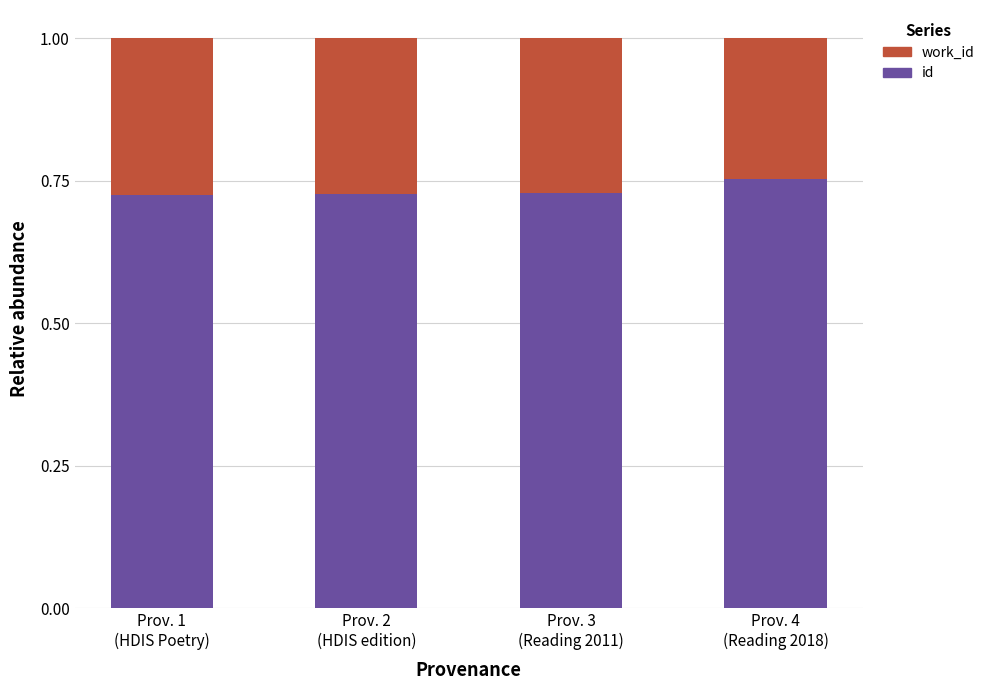

What is the sum of all id values?

2.9